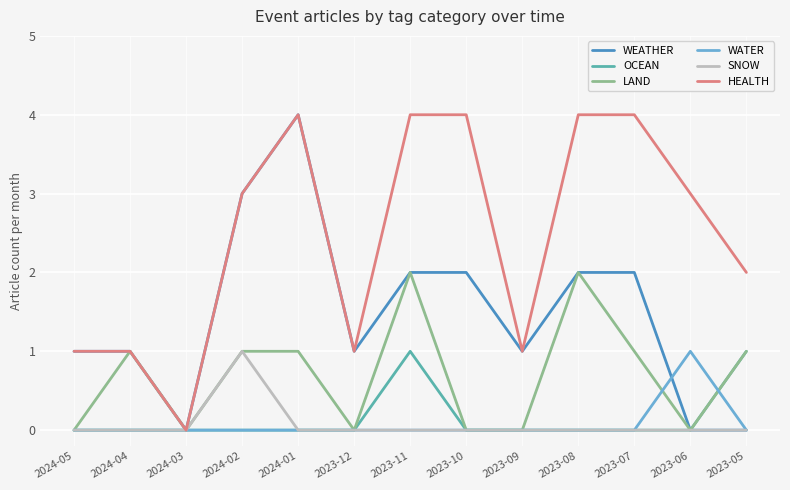

True or false: HEALTH has more than 0 points higher than both neighbors.

True